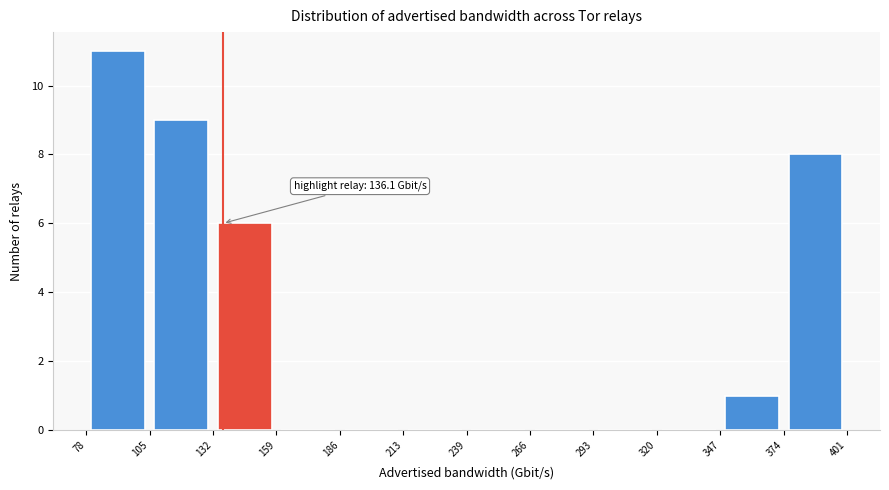

Which range on the x-axis has the tallest bar?

78 to 105